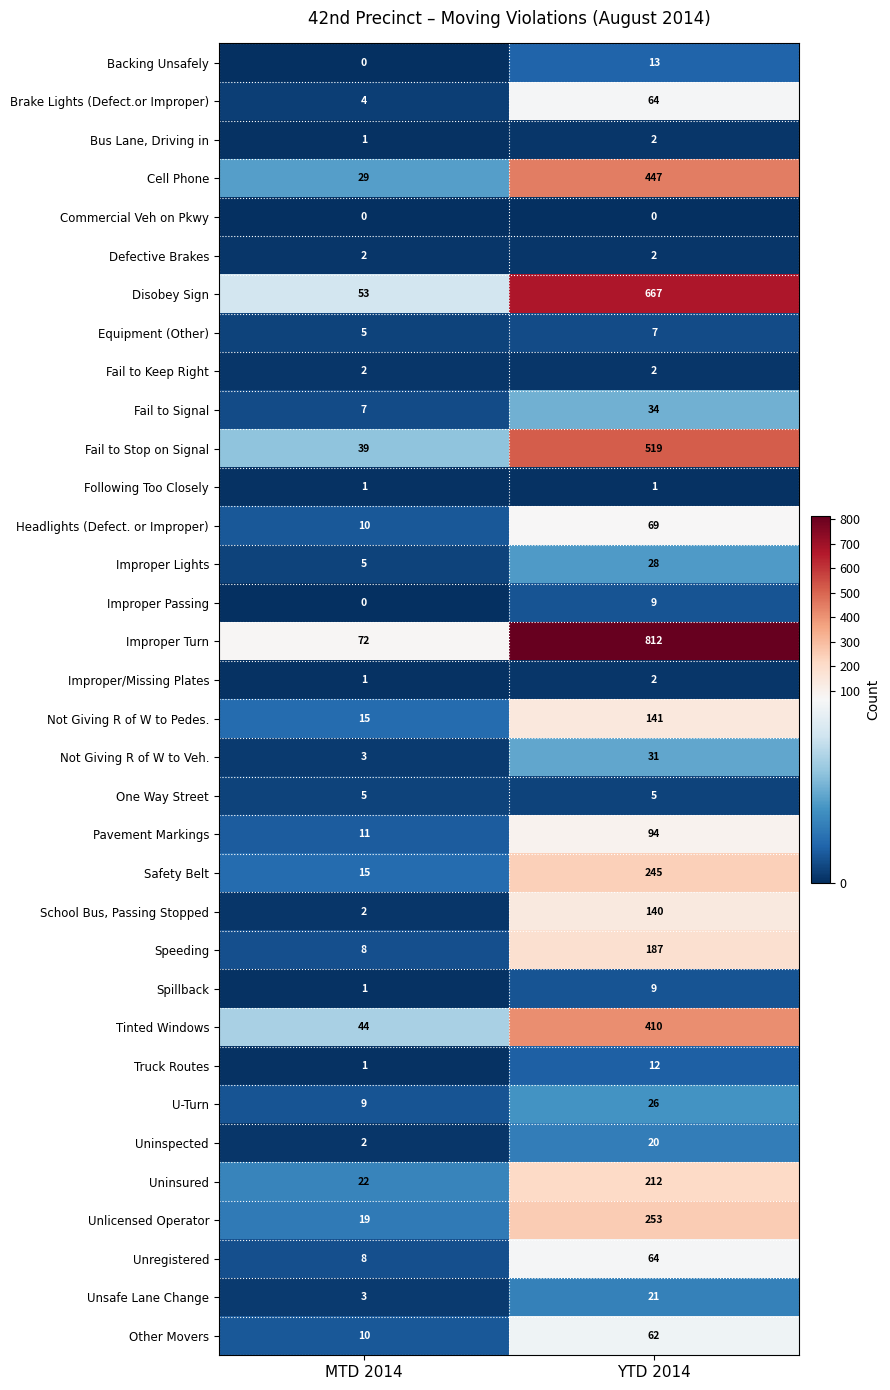

True or false: Fail to Signal has a value of 45 at YTD 2014.

False